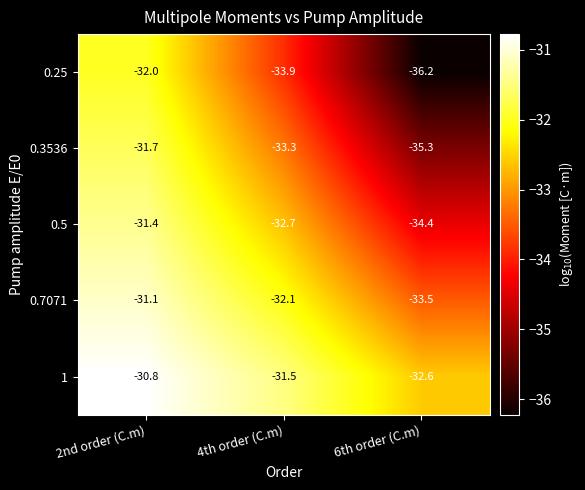

Reading left to right, extract all data points from this chart.

0.25: 2nd order (C.m)=-32.0	4th order (C.m)=-33.9	6th order (C.m)=-36.2
0.3536: 2nd order (C.m)=-31.7	4th order (C.m)=-33.3	6th order (C.m)=-35.3
0.5: 2nd order (C.m)=-31.4	4th order (C.m)=-32.7	6th order (C.m)=-34.4
0.7071: 2nd order (C.m)=-31.1	4th order (C.m)=-32.1	6th order (C.m)=-33.5
1: 2nd order (C.m)=-30.8	4th order (C.m)=-31.5	6th order (C.m)=-32.6